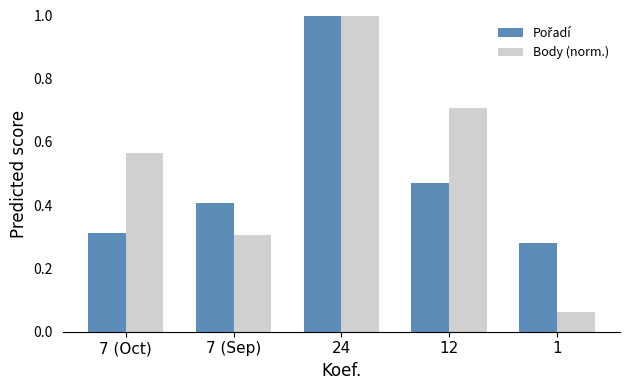

What is the difference between the maximum and minimum values in the Body (norm.) series?

0.9